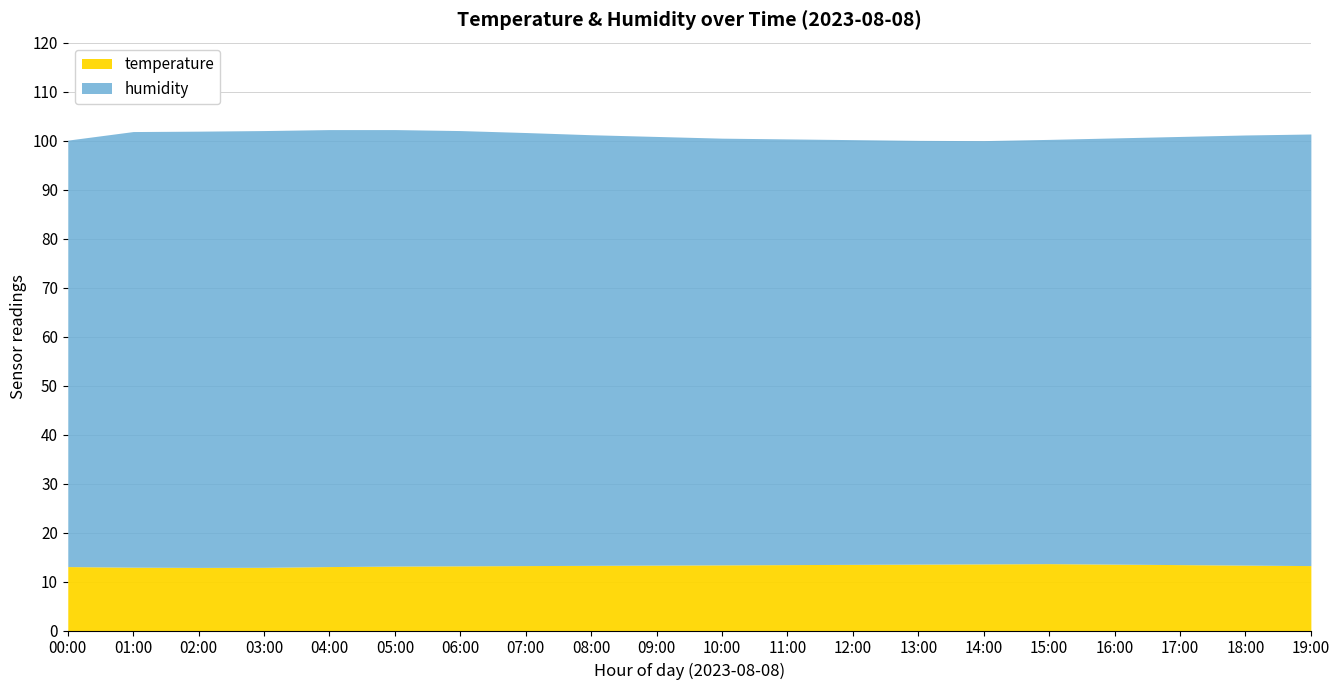

Reading left to right, transcribe all the data shown in this chart.

humidity: 00:00=87.0	01:00=88.9	02:00=89.0	03:00=89.2	04:00=89.2	05:00=89.1	06:00=88.8	07:00=88.4	08:00=87.9	09:00=87.5	10:00=87.1	11:00=86.9	12:00=86.7	13:00=86.5	14:00=86.4	15:00=86.6	16:00=87.0	17:00=87.4	18:00=87.8	19:00=88.1
temperature: 00:00=13.1	01:00=12.9	02:00=12.9	03:00=12.9	04:00=13.1	05:00=13.2	06:00=13.2	07:00=13.2	08:00=13.3	09:00=13.3	10:00=13.4	11:00=13.4	12:00=13.5	13:00=13.6	14:00=13.6	15:00=13.7	16:00=13.6	17:00=13.4	18:00=13.3	19:00=13.2